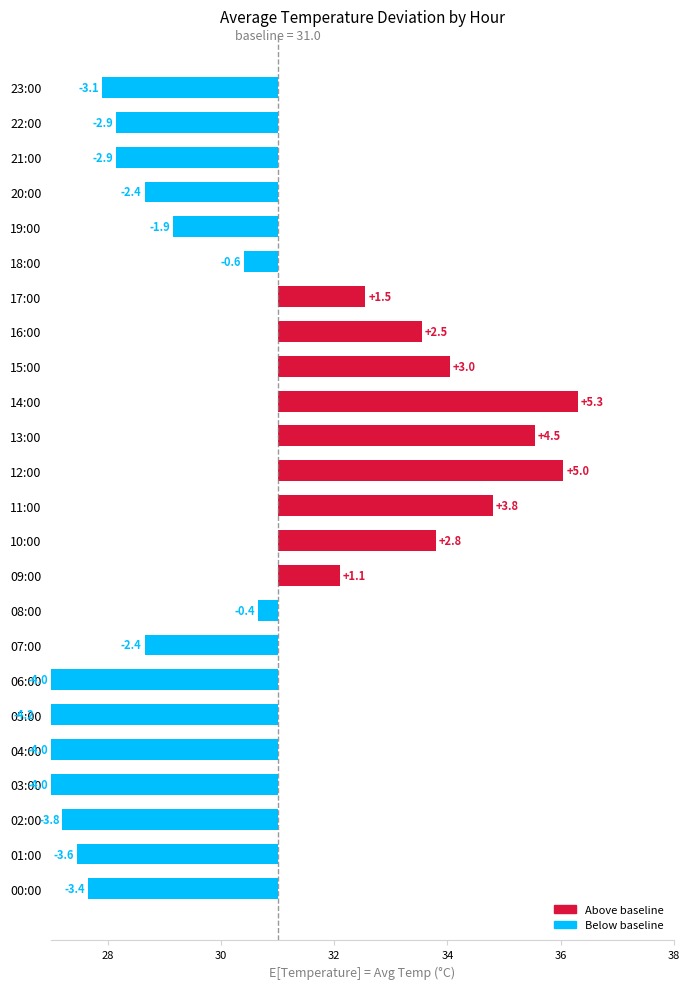

What is the sum of the values at 10:00 and 07:00?

0.4